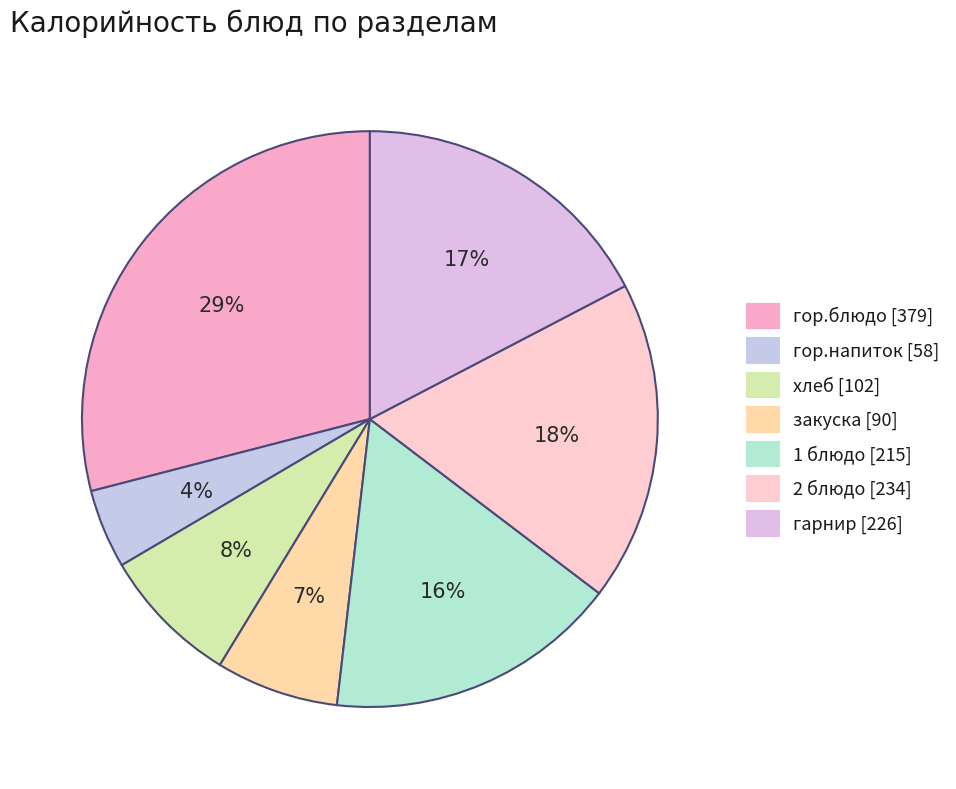

Which category has the smallest portion of the pie?

гор.напиток